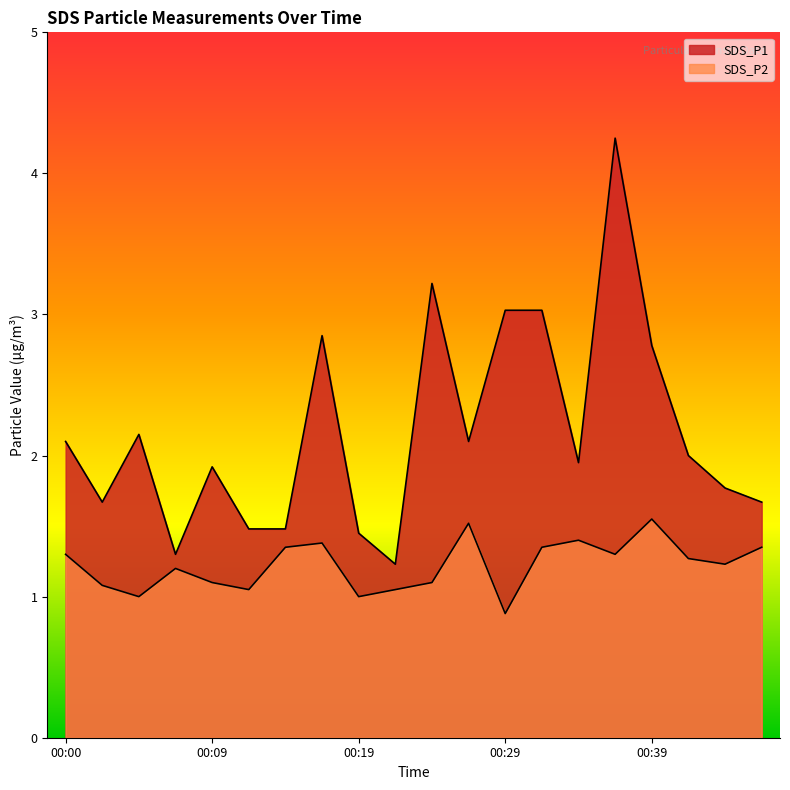

True or false: SDS_P1 and SDS_P2 intersect in this chart.

False